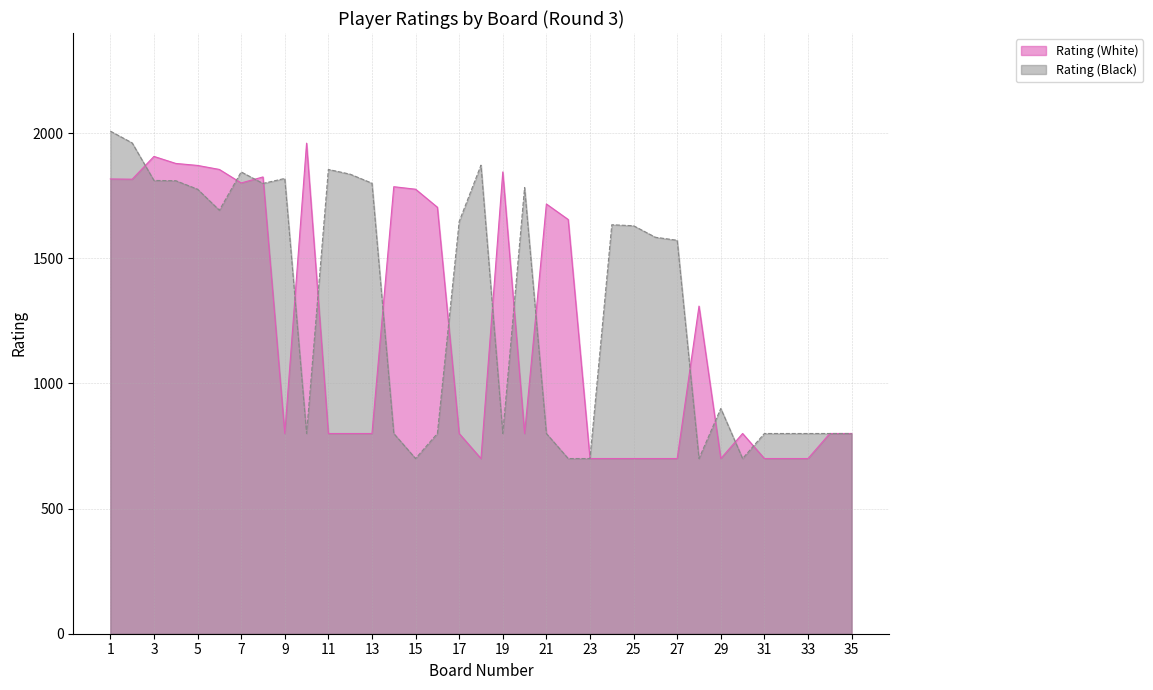

How many distinct data groups are displayed?

2